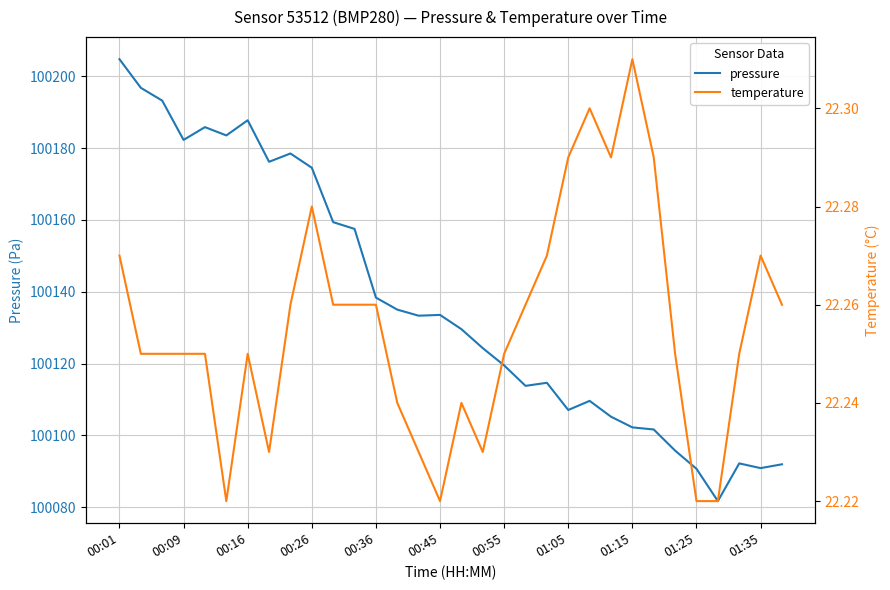

What value does the pressure series have at 19?

100113.8